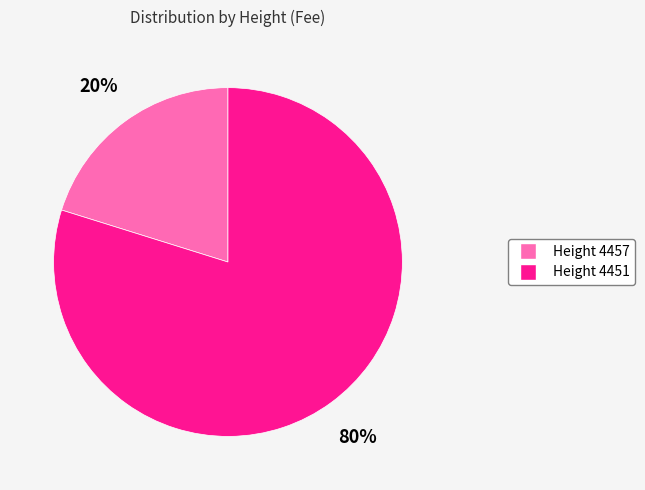

Is there any slice that represents more than half of the pie?

Yes